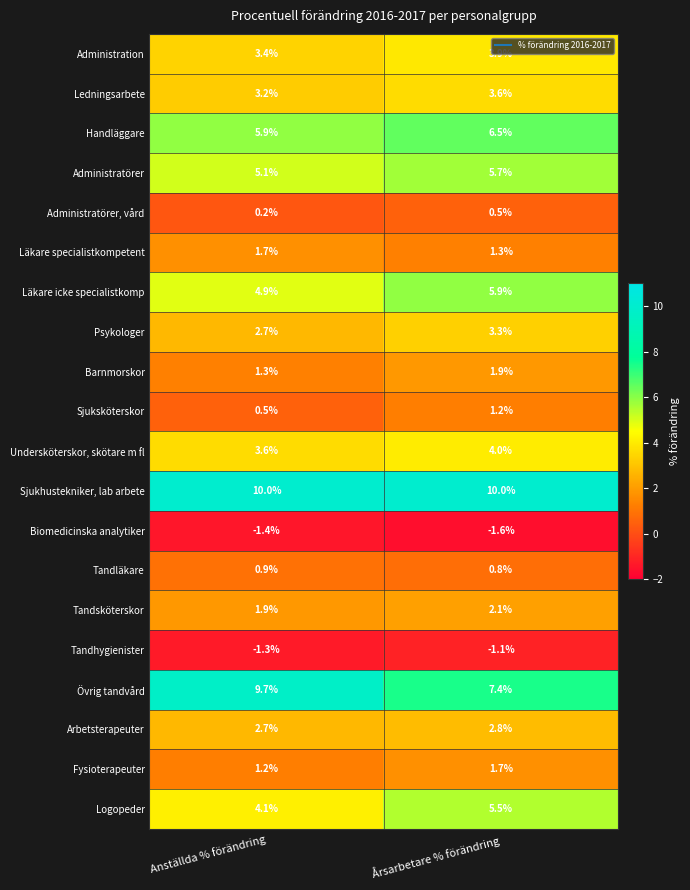

What is the sum of all Administratörer values?

10.8